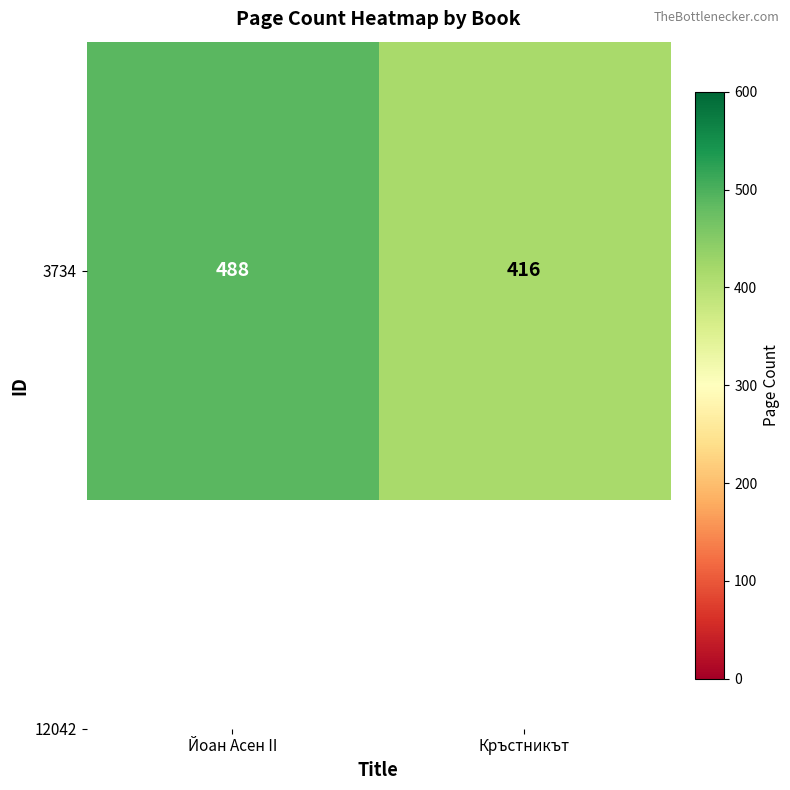

Reading left to right, transcribe all the data shown in this chart.

Йоан Асен II=488	Кръстникът=416